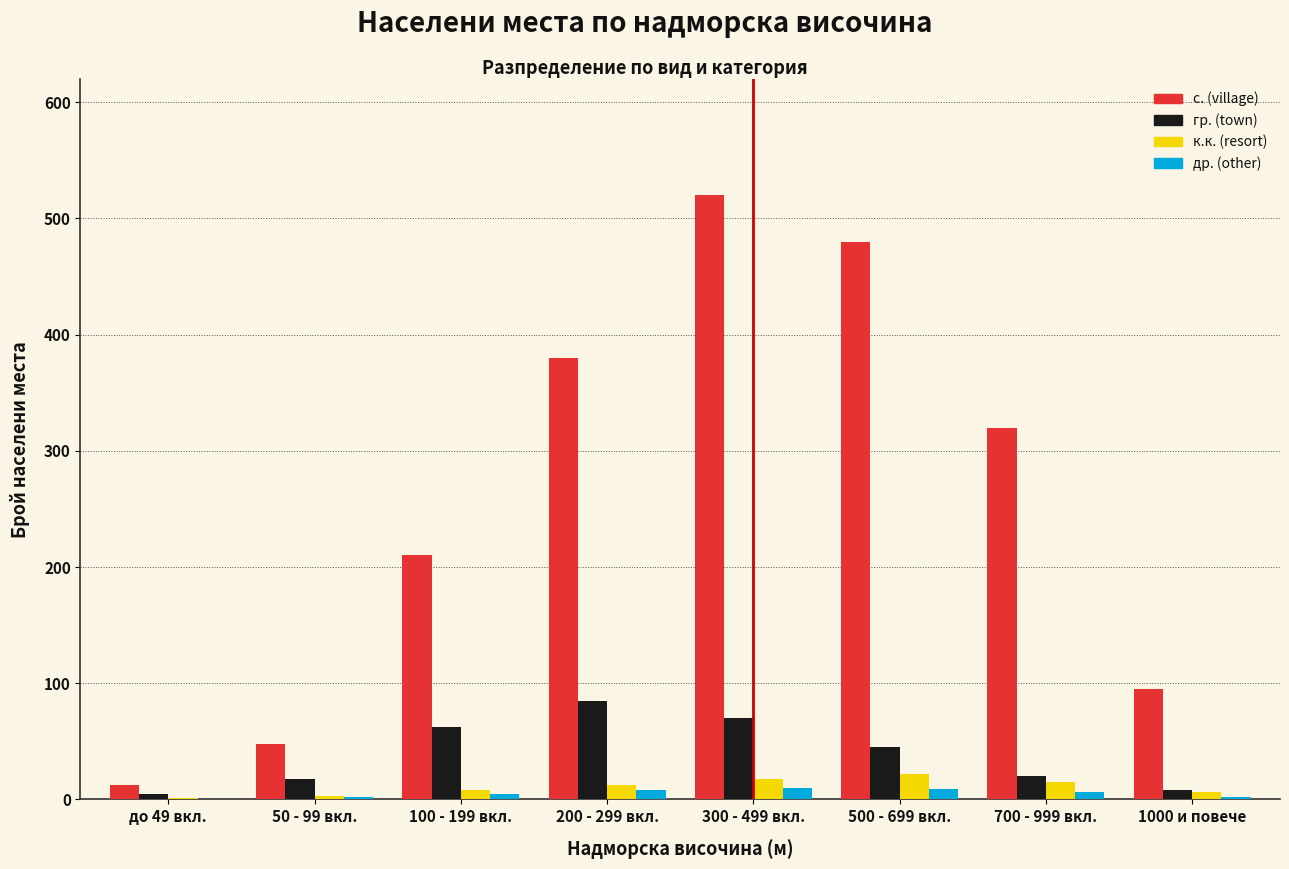

At which label is с. (village) closest to 266?

700 - 999 вкл.